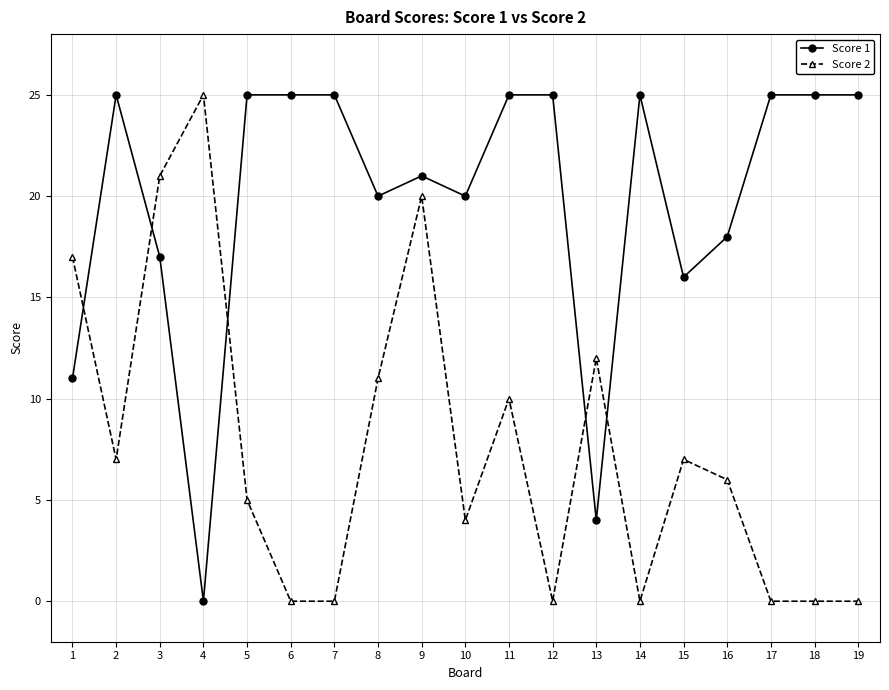

What is the difference between the maximum and minimum values in the Score 2 series?

25